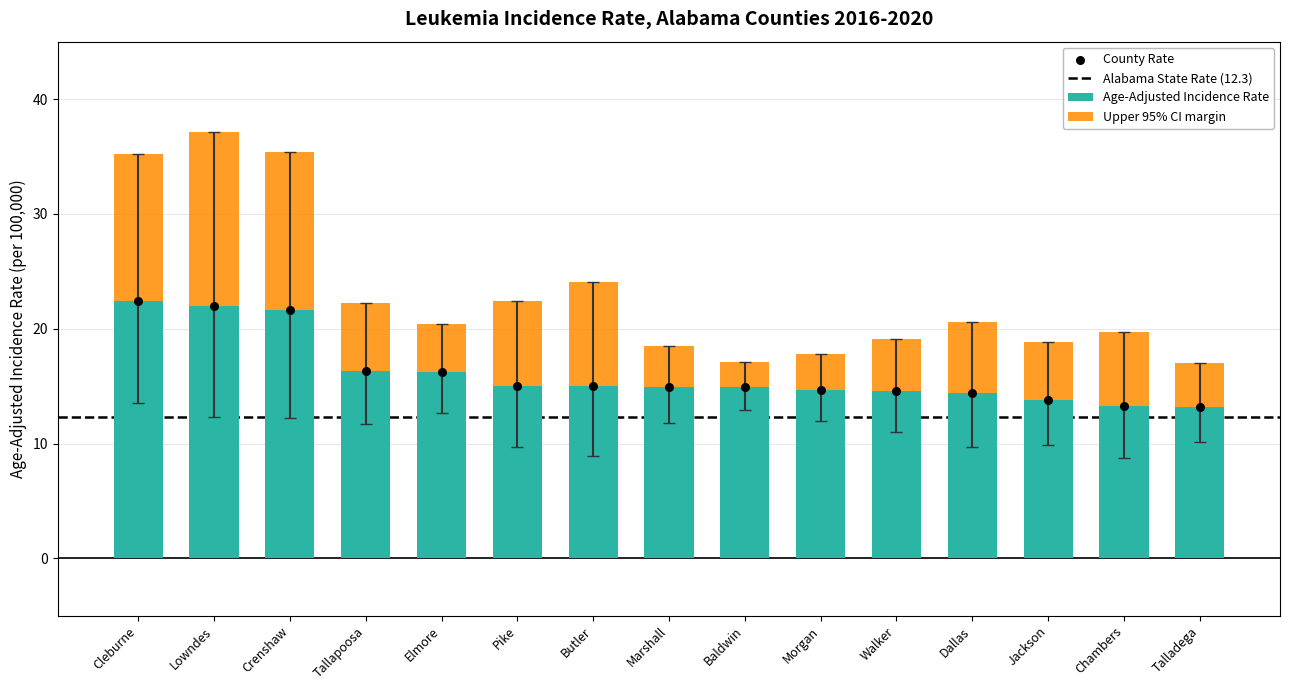

Which series has the widest spread of Y values?

Upper 95% CI